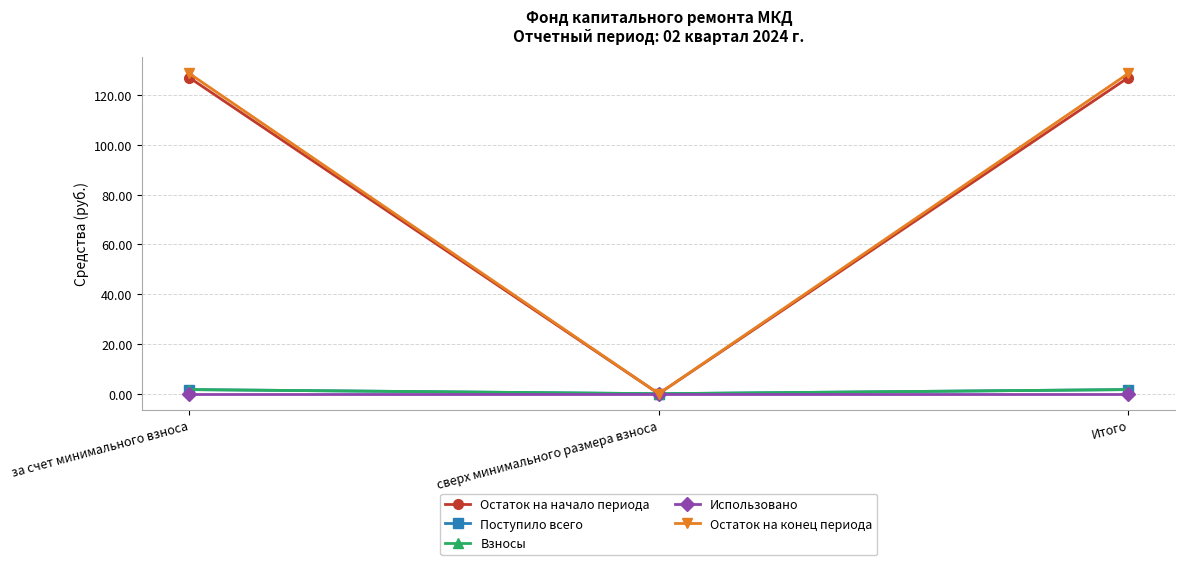

List the series in order of their peak value, highest first.

Остаток на конец периода, Остаток на начало периода, Поступило всего, Взносы, Использовано